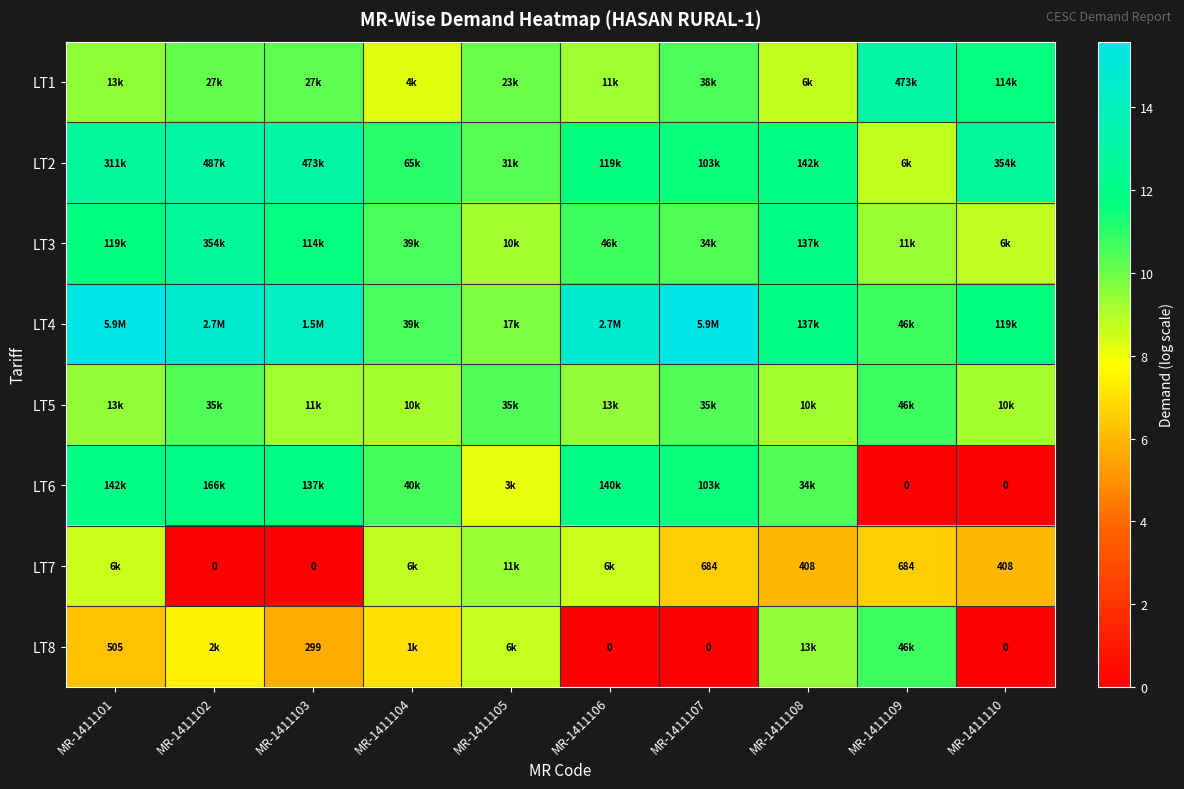

What is the average value of the LT2 series?

11.7